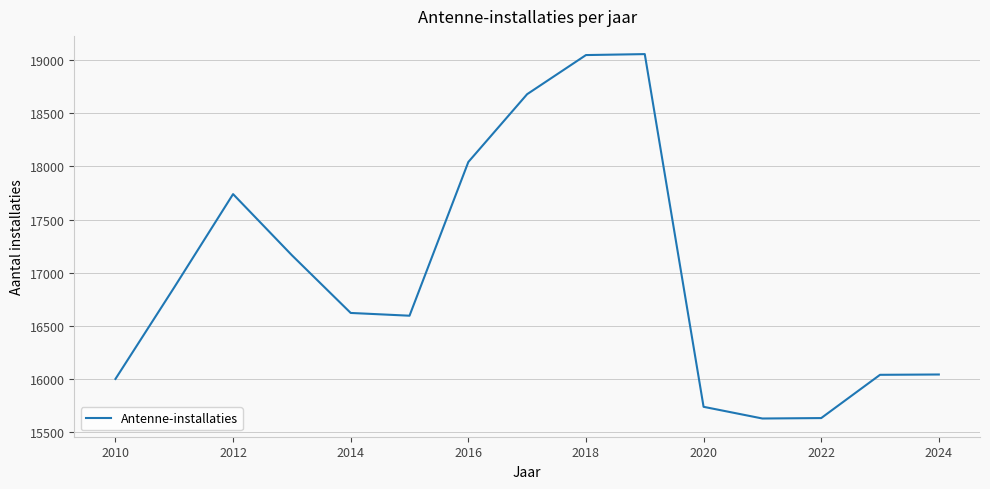

What is the greatest value displayed?

19056